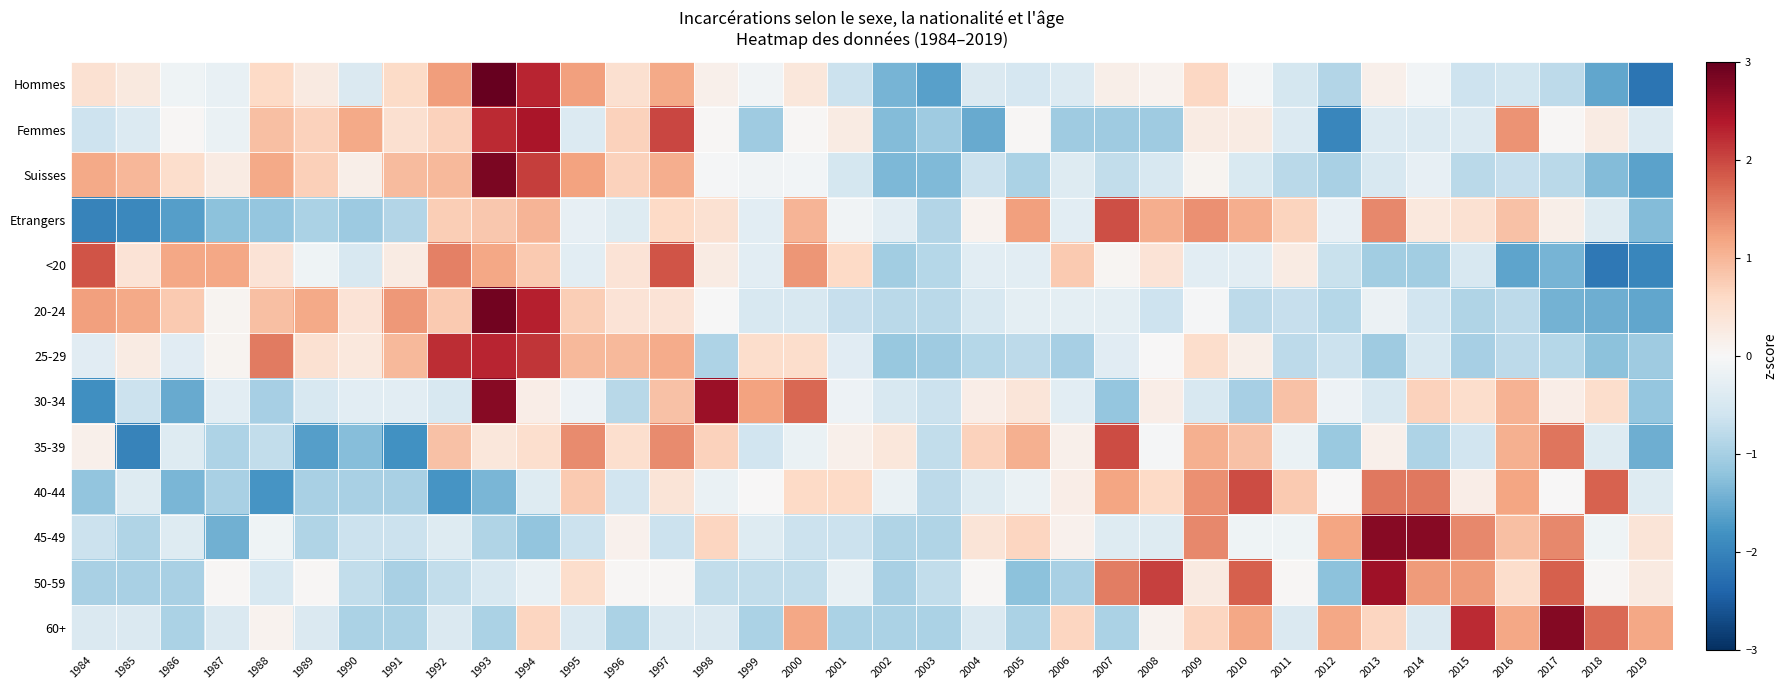

Rank the series at 1998 from lowest to highest value.

25-29, 50-59, 60+, 40-44, Suisses, 20-24, Femmes, Hommes, <20, Etrangers, 45-49, 35-39, 30-34